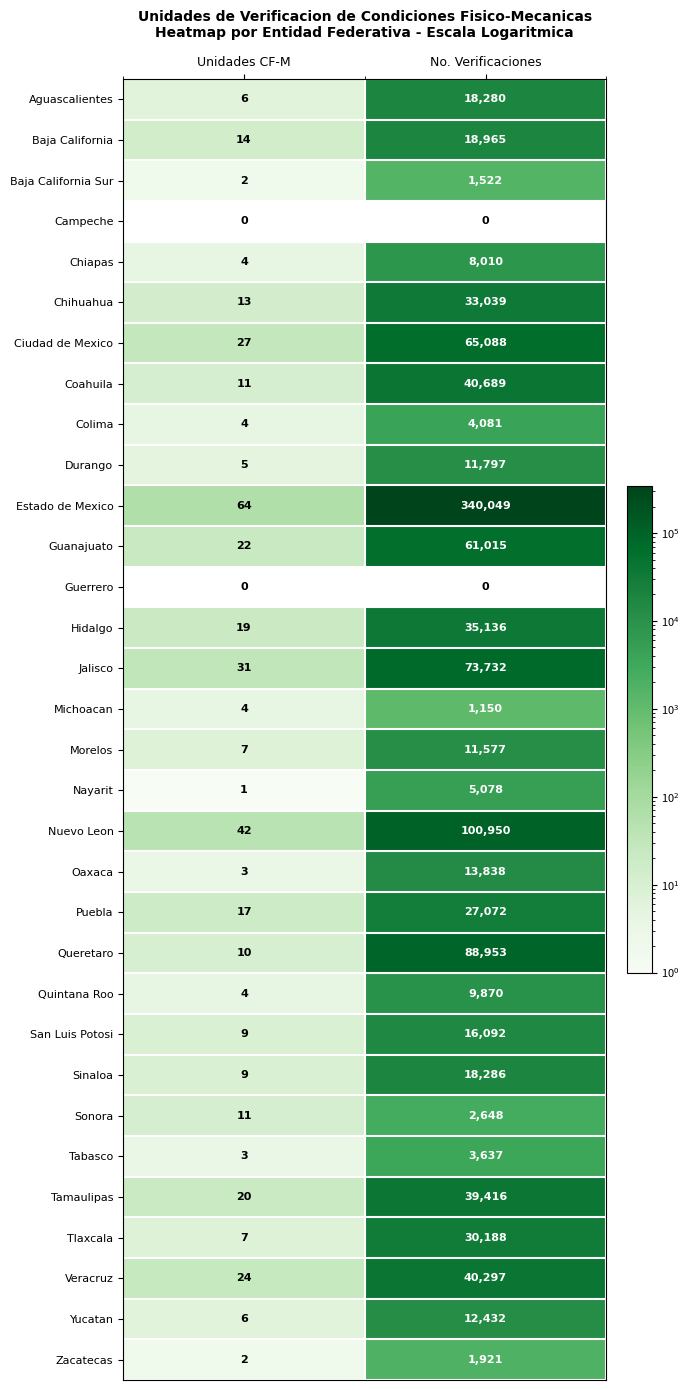

What is the difference between the Nuevo Leon values at No. Verificaciones and Unidades CF-M?

100908